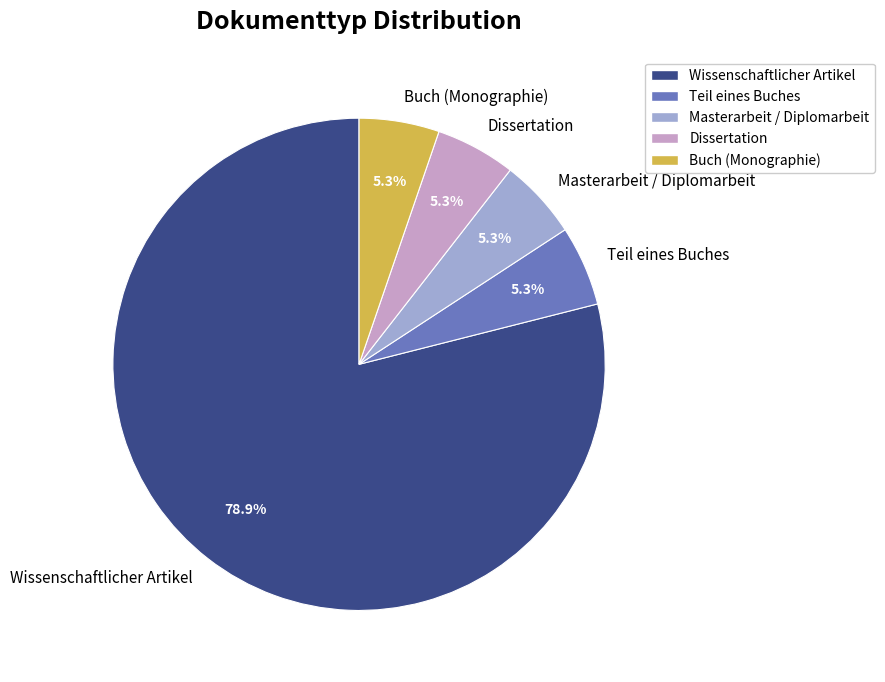

To the nearest percent, what percentage of the pie is Dissertation?

5%